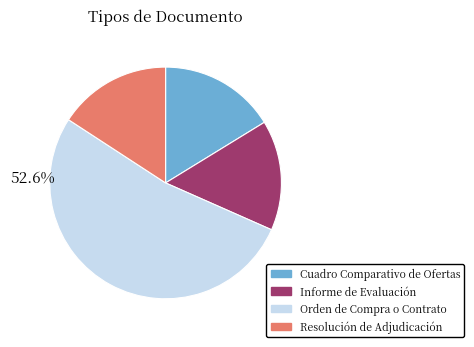

To the nearest percent, what is the combined percentage of Cuadro Comparativo de Ofertas and Orden de Compra o Contrato?

69%